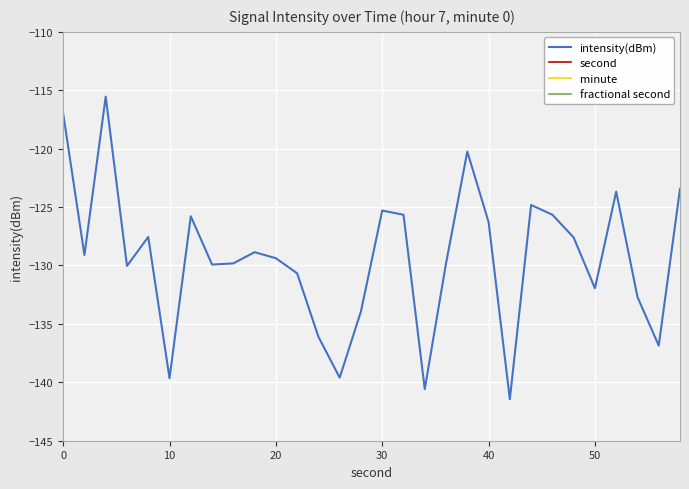

What is the value of the intensity(dBm) point at the 26th from the left?

-131.9